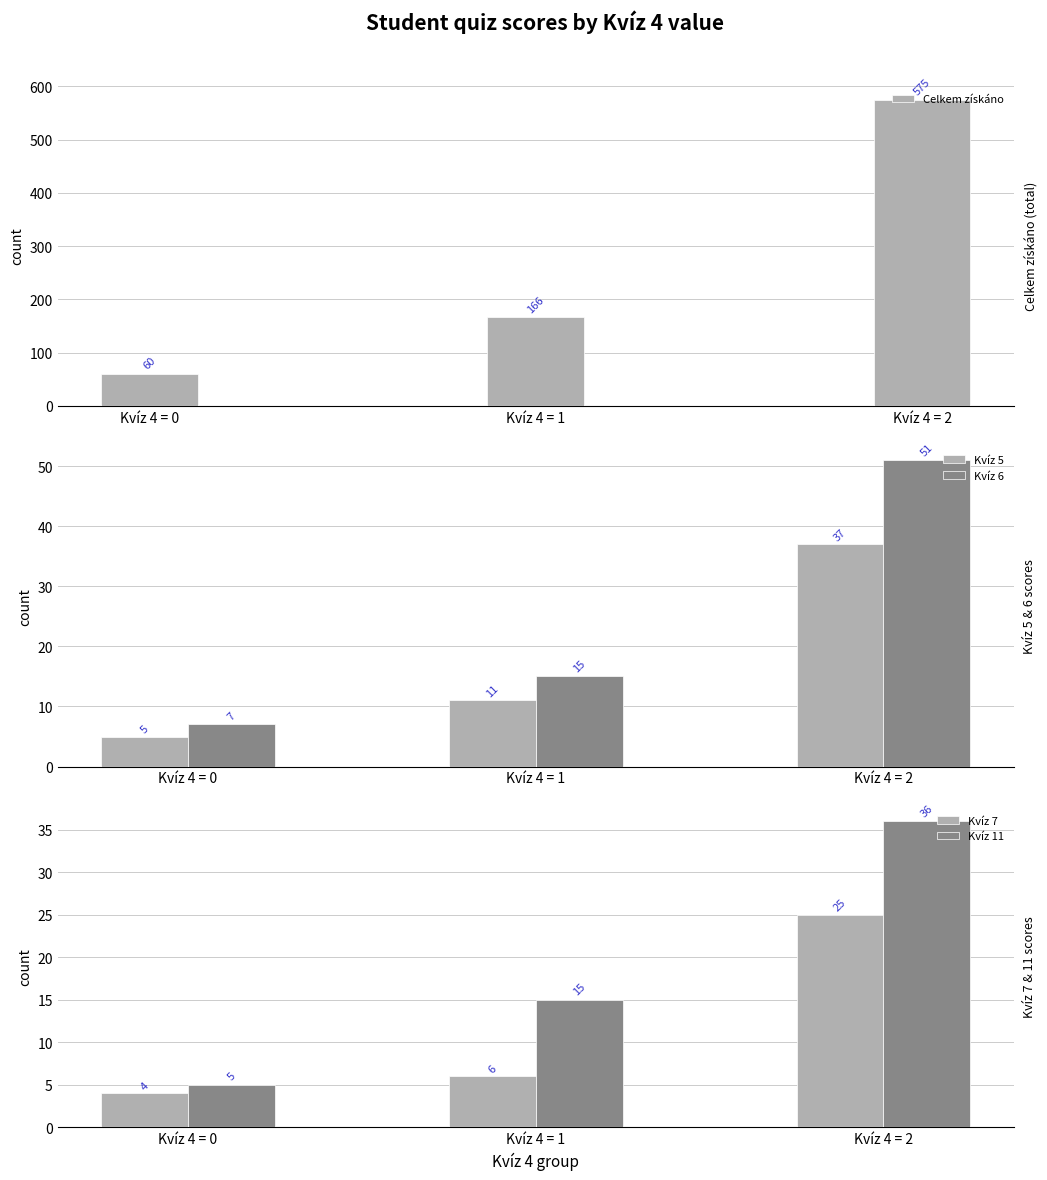

True or false: Kvíz 6 has a value of 87 at Kvíz 4 = 2.

False